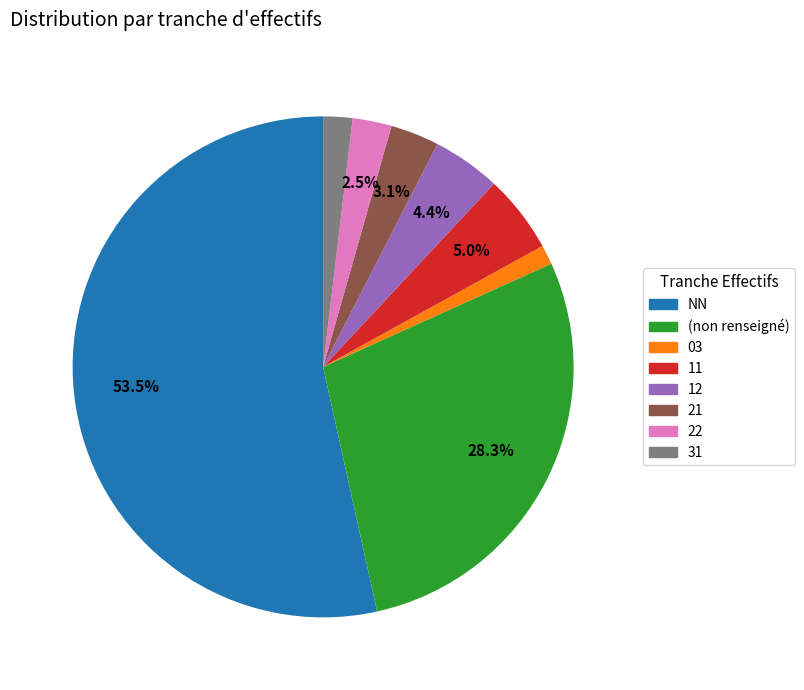

Count the number of slices in the pie.

8